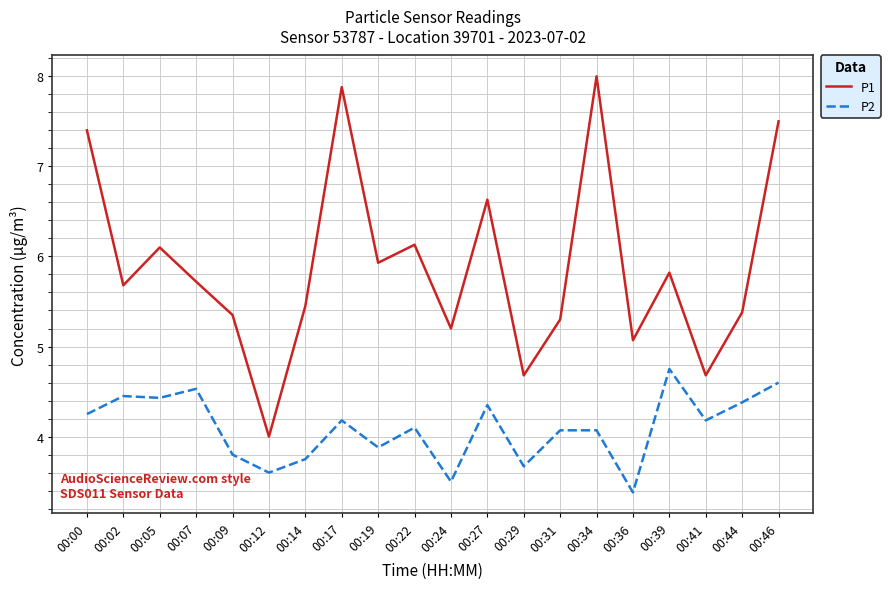

What is the approximate value of P1 at 00:05?

6.1